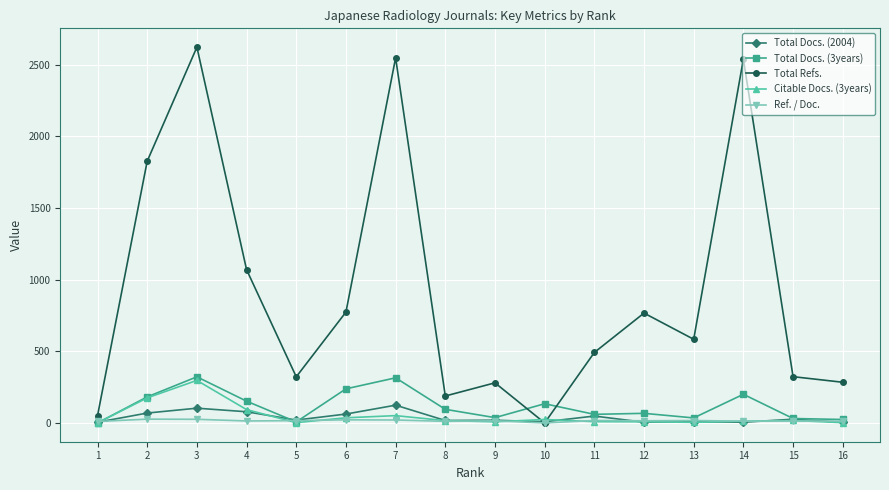

True or false: Total Refs. and Total Docs. (3years) intersect in this chart.

True